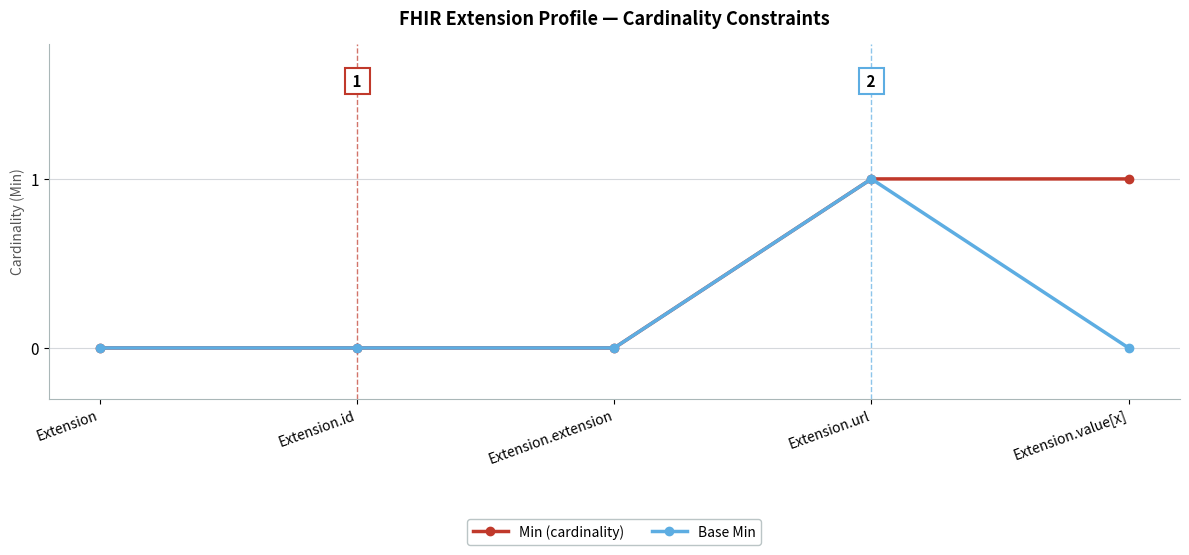

Is it true that Base Min equals 0 at Extension.url?

False